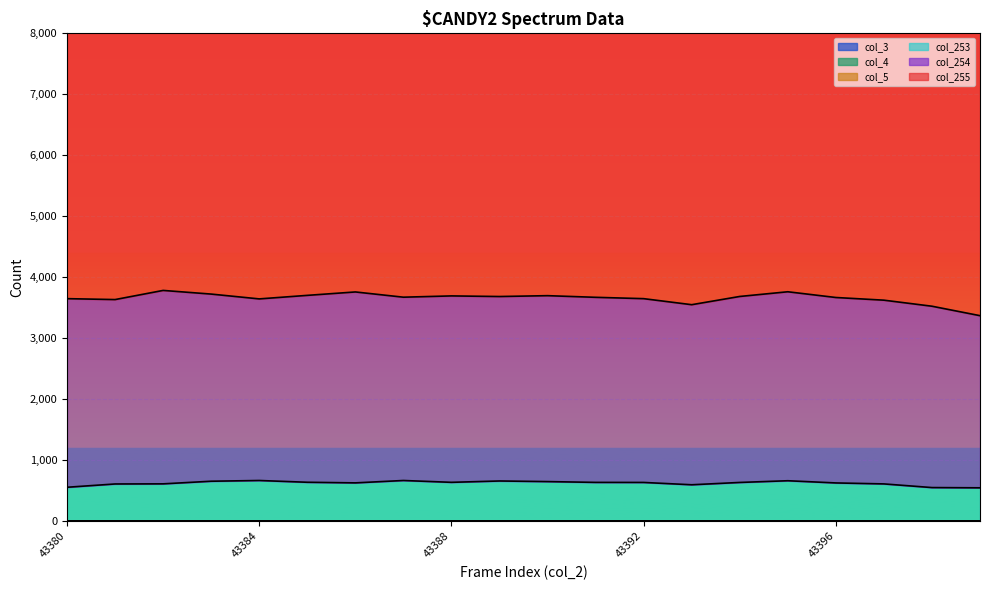

Which series has the largest range (max minus min)?

col_255